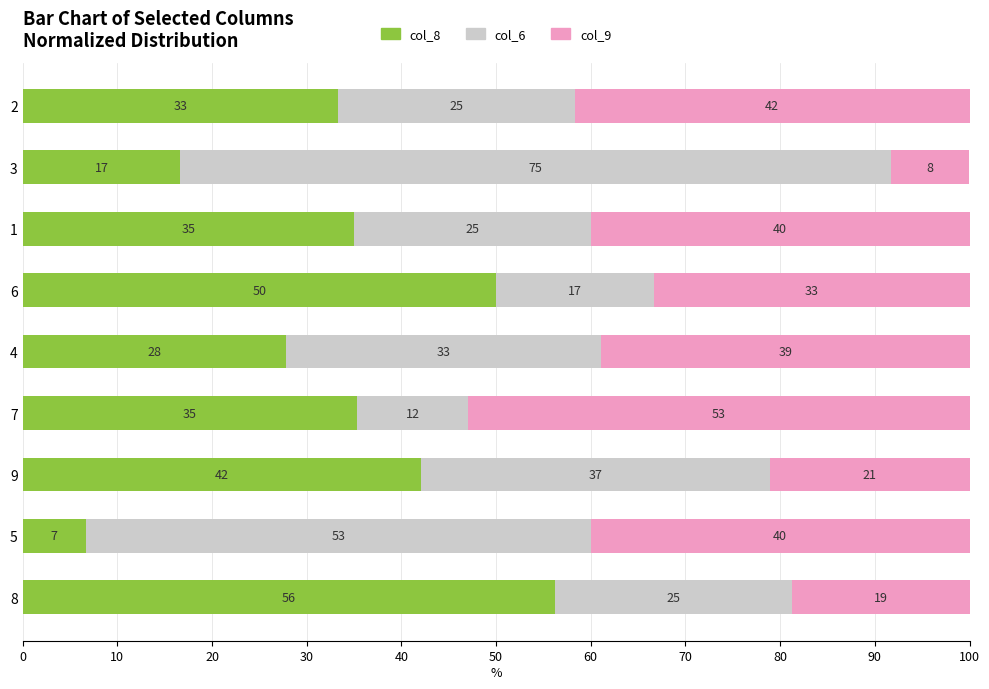

What is the lowest value of the col_8 series?

6.7